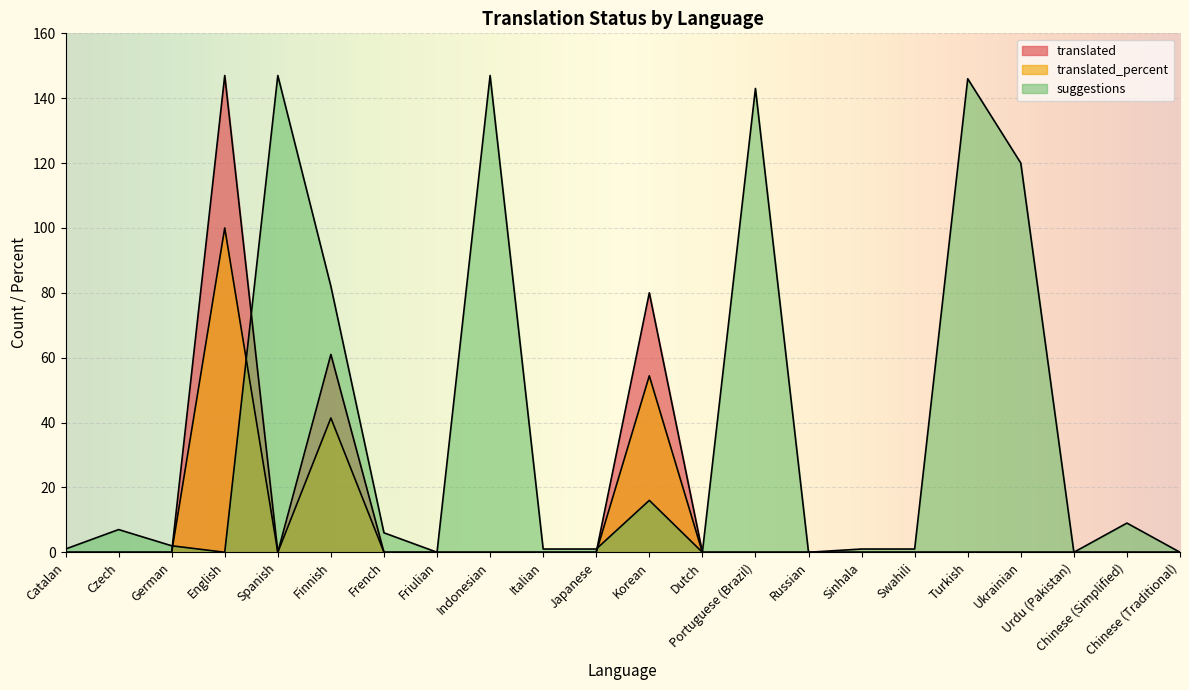

At which category does translated_percent reach its first local valley?

Spanish